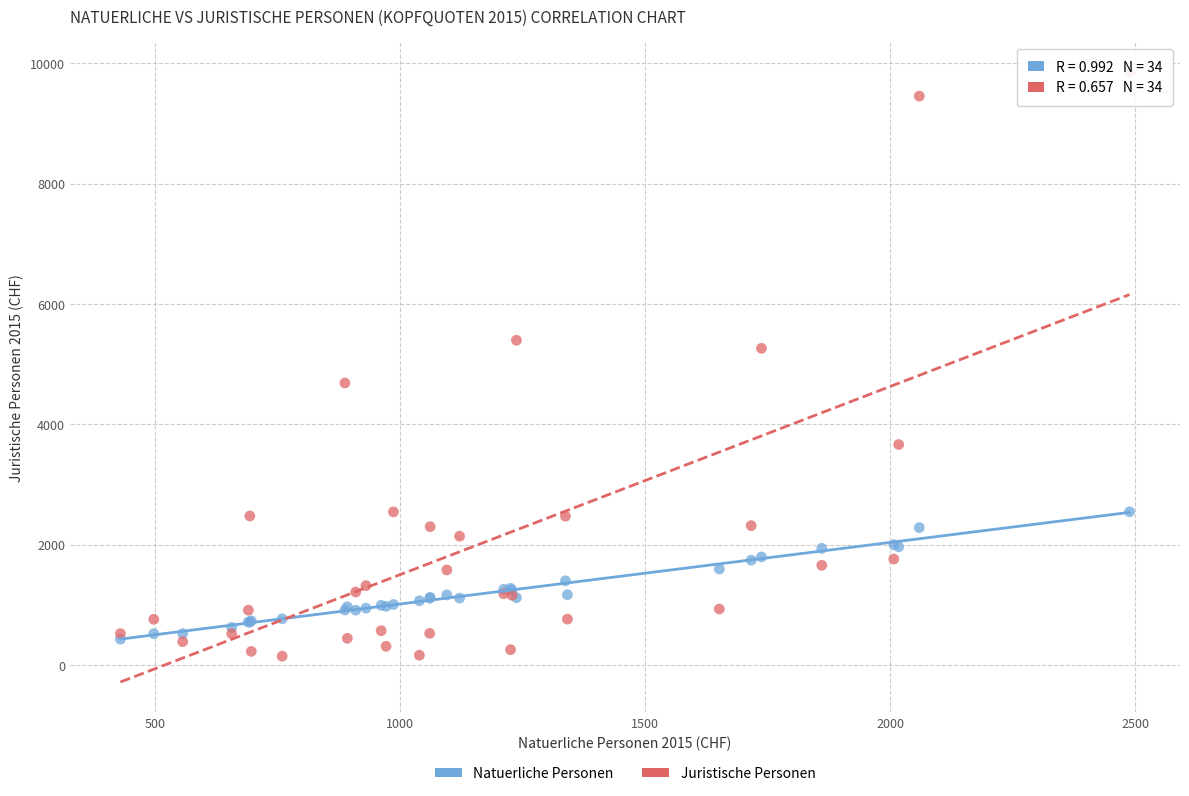

What are all the series names shown in the legend?

Natuerliche Personen, Juristische Personen